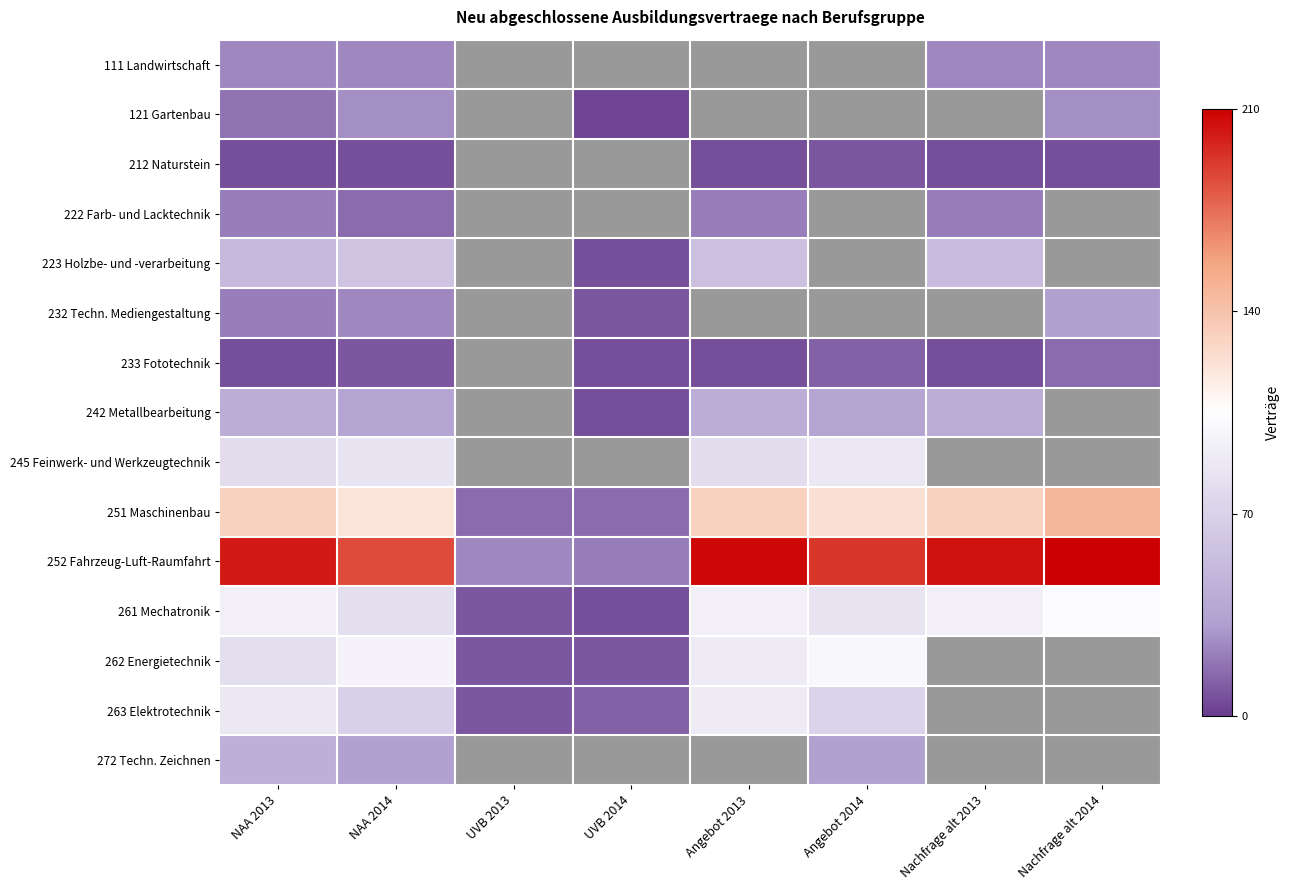

Rank the series at NAA 2014 from lowest to highest value.

212 Naturstein, 233 Fototechnik, 222 Farb- und Lacktechnik, 111 Landwirtschaft, 232 Techn. Mediengestaltung, 121 Gartenbau, 272 Techn. Zeichnen, 242 Metallbearbeitung, 223 Holzbe- und -verarbeitung, 263 Elektrotechnik, 261 Mechatronik, 245 Feinwerk- und Werkzeugtechnik, 262 Energietechnik, 251 Maschinenbau, 252 Fahrzeug-Luft-Raumfahrt